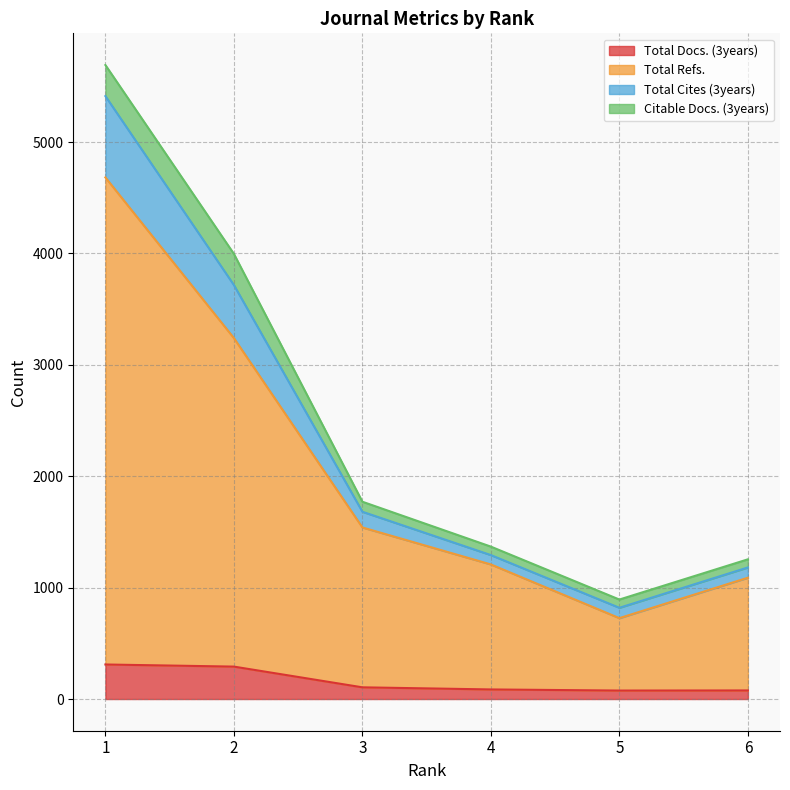

What are all the series names shown in the legend?

Total Docs. (3years), Total Refs., Total Cites (3years), Citable Docs. (3years)